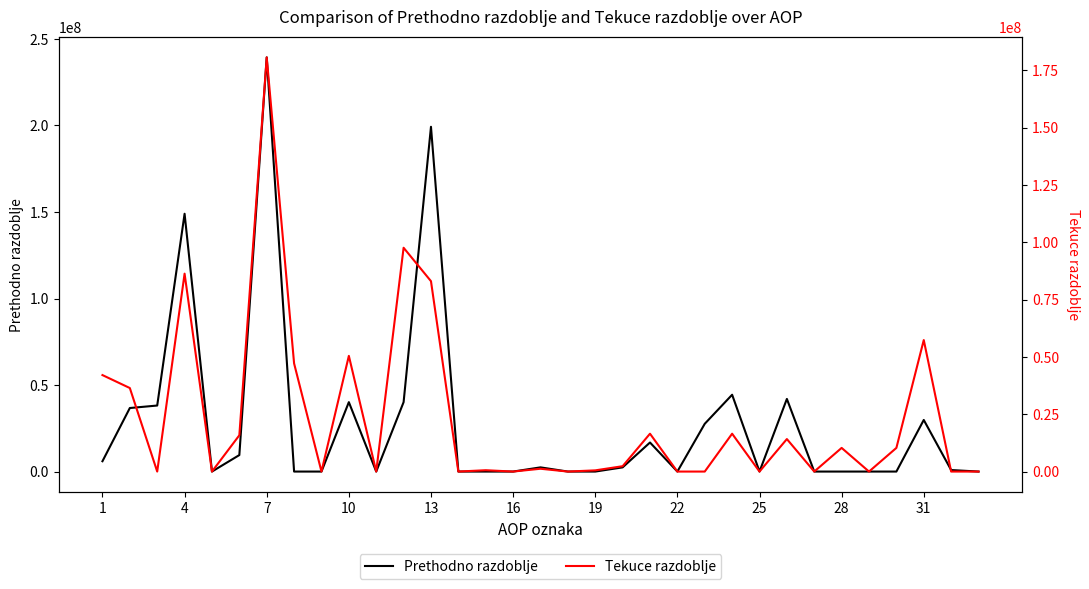

Is the value of Tekuce razdoblje at 16 greater than the value of Prethodno razdoblje at 28?

No